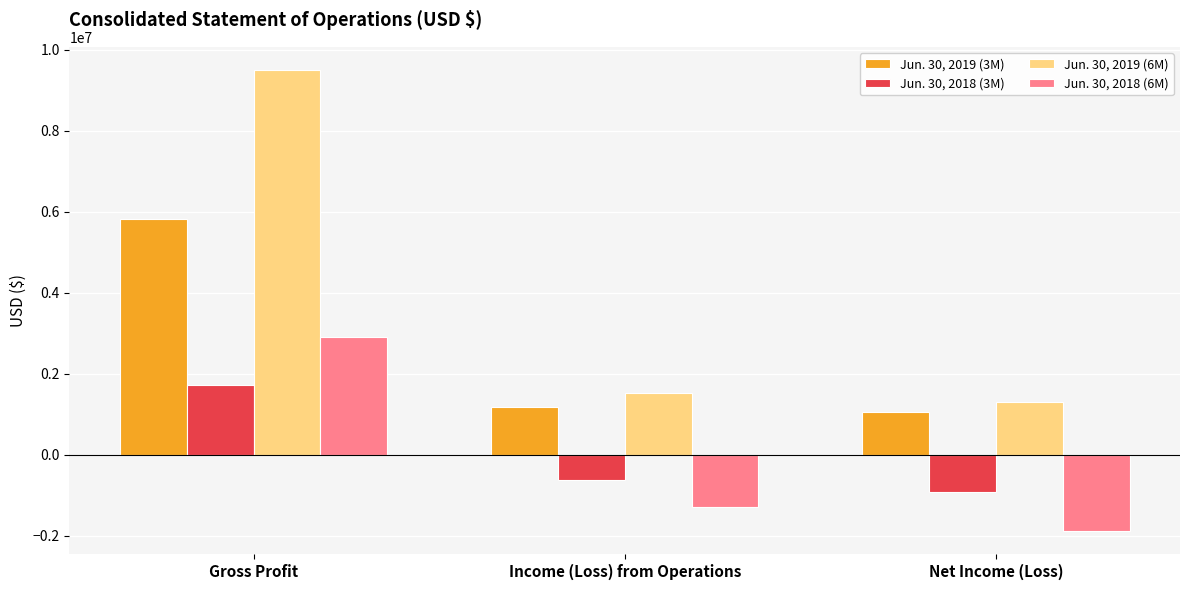

The Jun. 30, 2019 (6M) series shows 13132379 at Gross Profit. True or false?

False